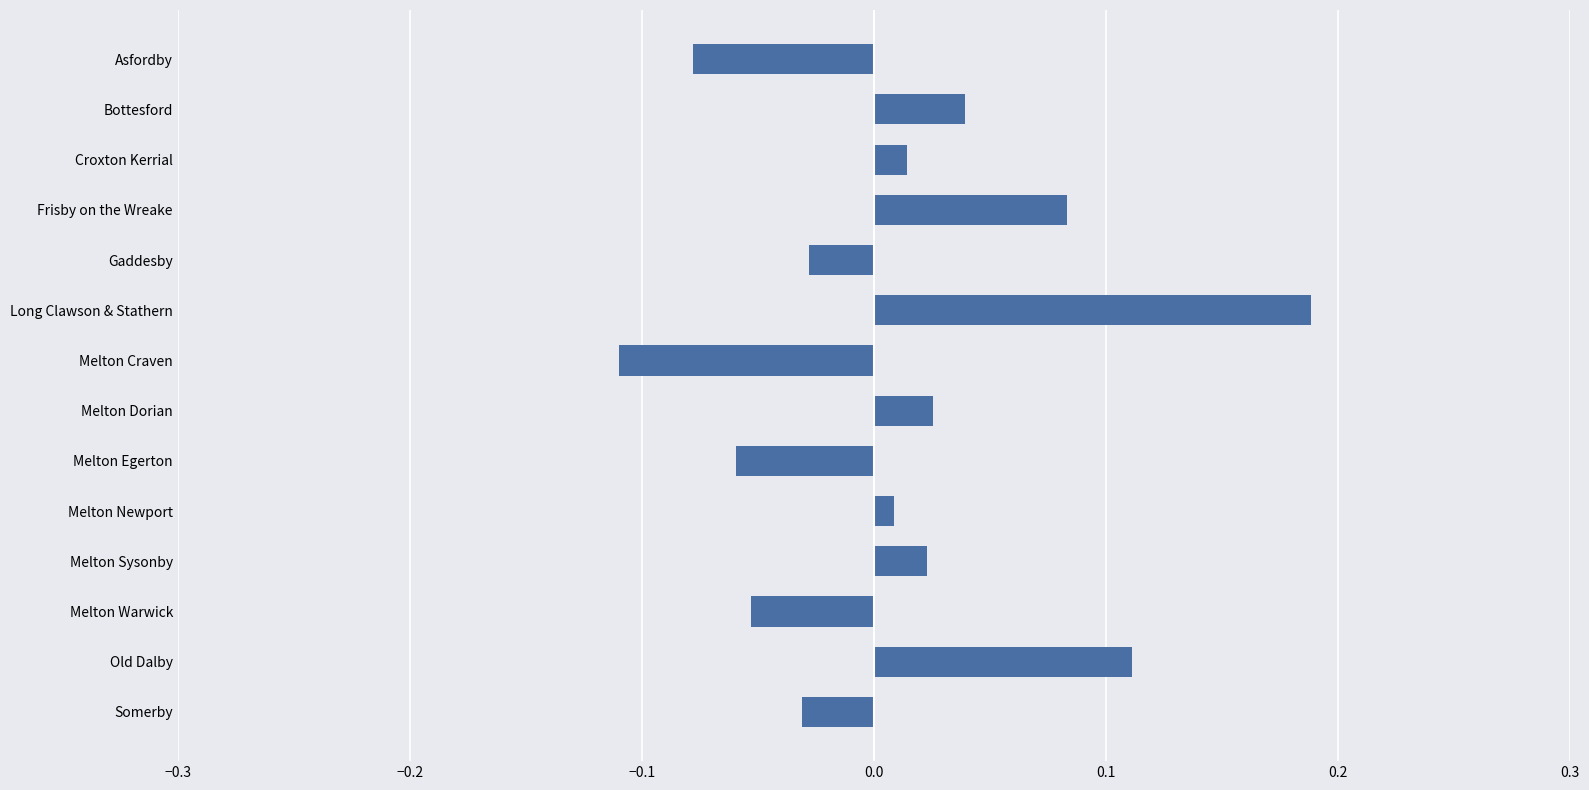

Which label corresponds to the smallest value in the chart?

Melton Craven